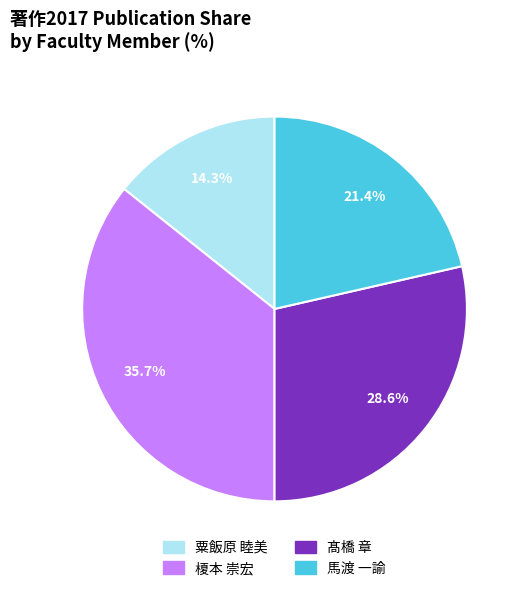

Between 粟飯原 睦美 and 髙橋 章, which is larger?

髙橋 章